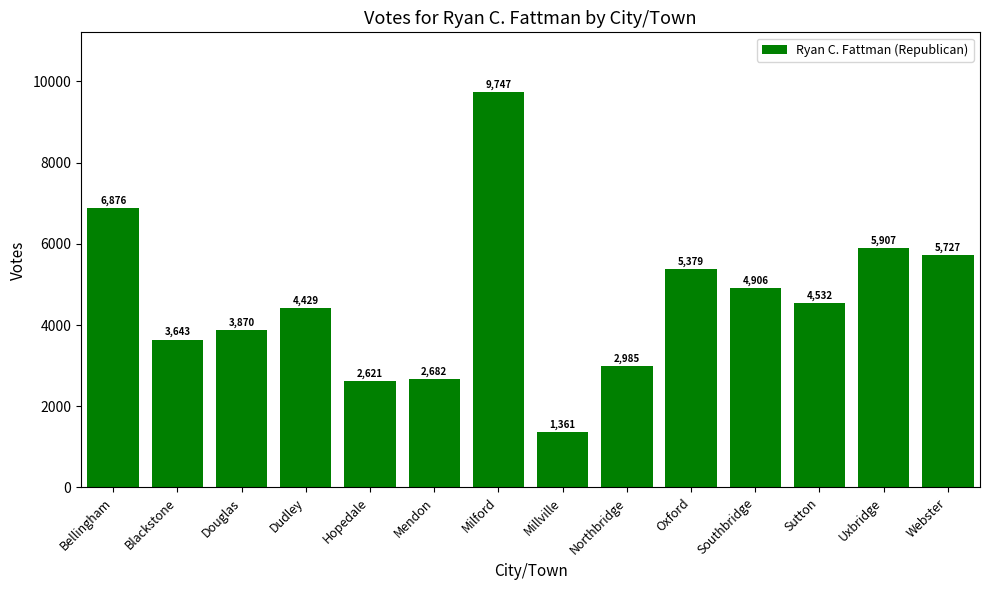

Which has a higher value, Uxbridge or Webster?

Uxbridge